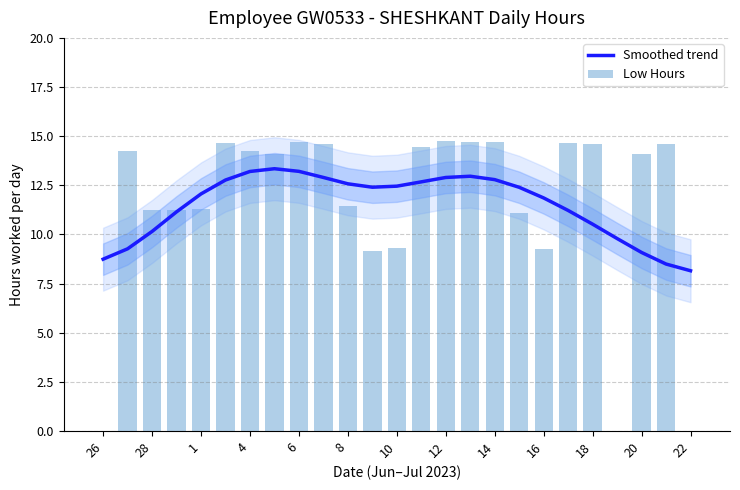

True or false: Smoothed trend has a value of 17.8 at 28.

False